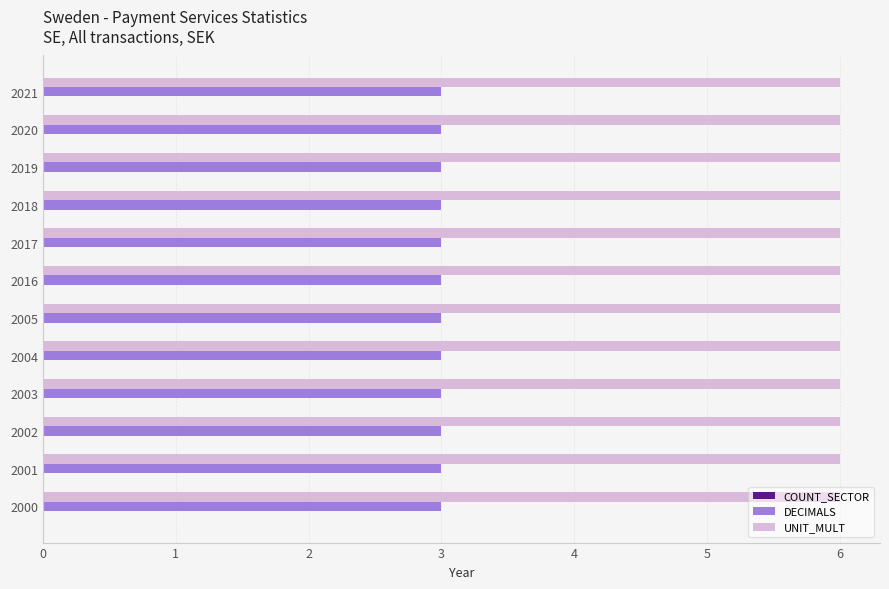

What is the total value across all series at 2016?

9